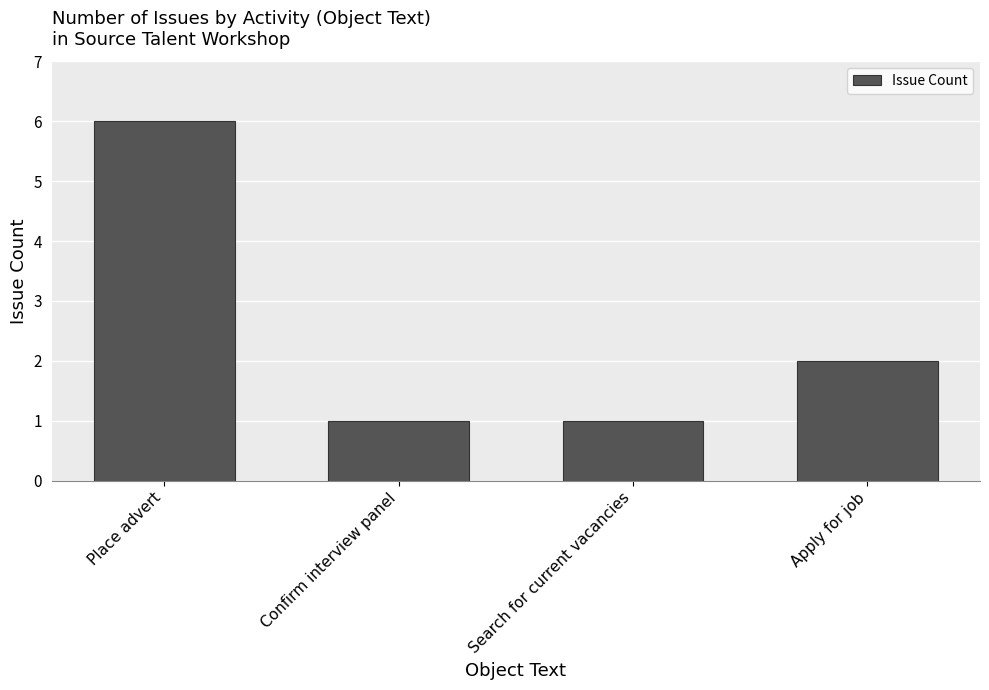

Reading right to left, transcribe all the data shown in this chart.

2	1	1	6